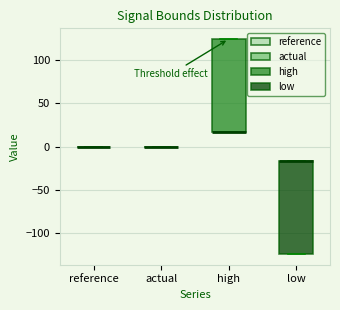

Reading left to right, transcribe this box plot: for each box, give where its median line is, the range the box spans, and where its two whiskers end, as read against the y-axis. The values are not printed on the chart, so give them approximately, as read against the axis.

reference: box collapsed to a line at 0, whiskers 0 to 0
actual: box collapsed to a line at 0, whiskers 0 to 0
high: median 15 (drawn on the box's lower edge), box 15 to 125, whiskers 15 to 125
low: median -15 (drawn on the box's upper edge), box -125 to -15, whiskers -125 to -15